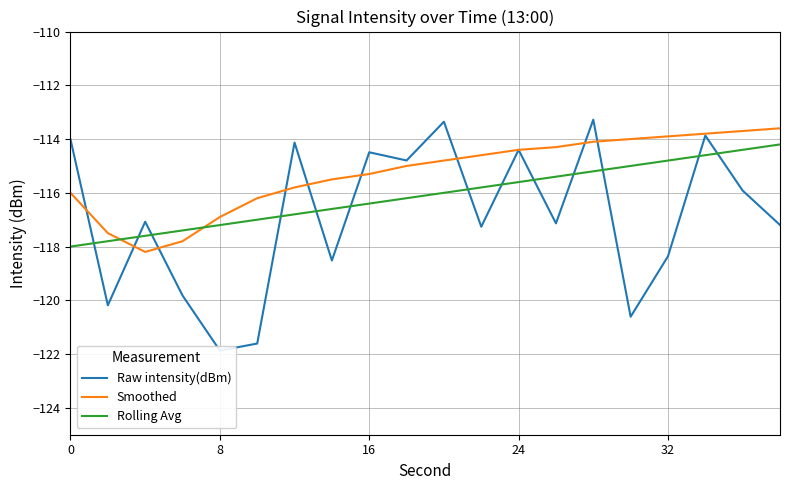

How many times do Smoothed and Rolling Avg cross each other?

2